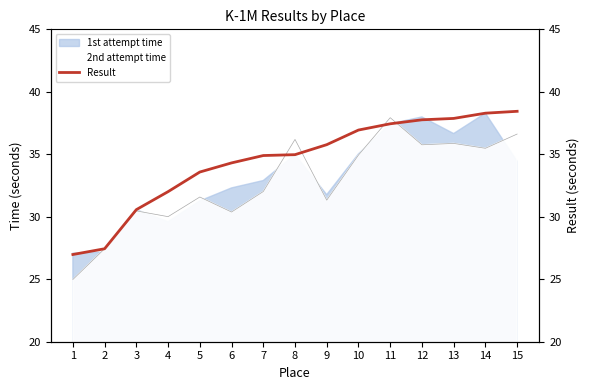

Reading right to left, what are all the values shown in this chart?

38.4	38.3	37.9	37.8	37.4	36.9	35.8	35.0	34.9	34.3	33.6	32.0	30.6	27.4	27.0